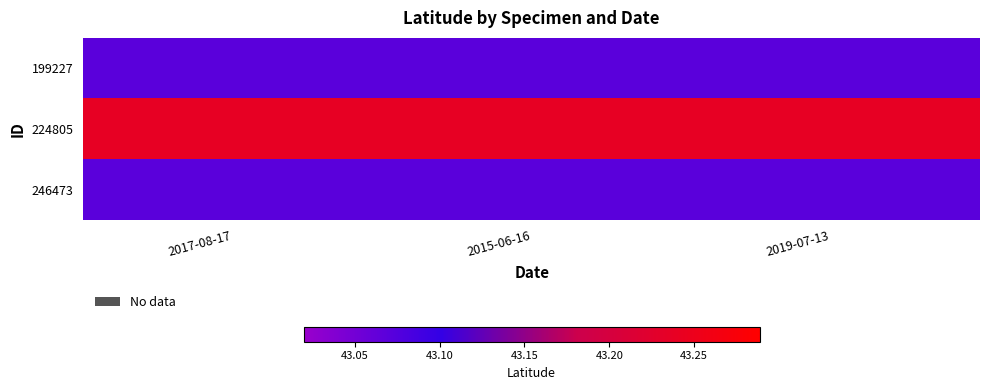

Rank the series by their maximum value, from lowest to highest.

199227, 246473, 224805